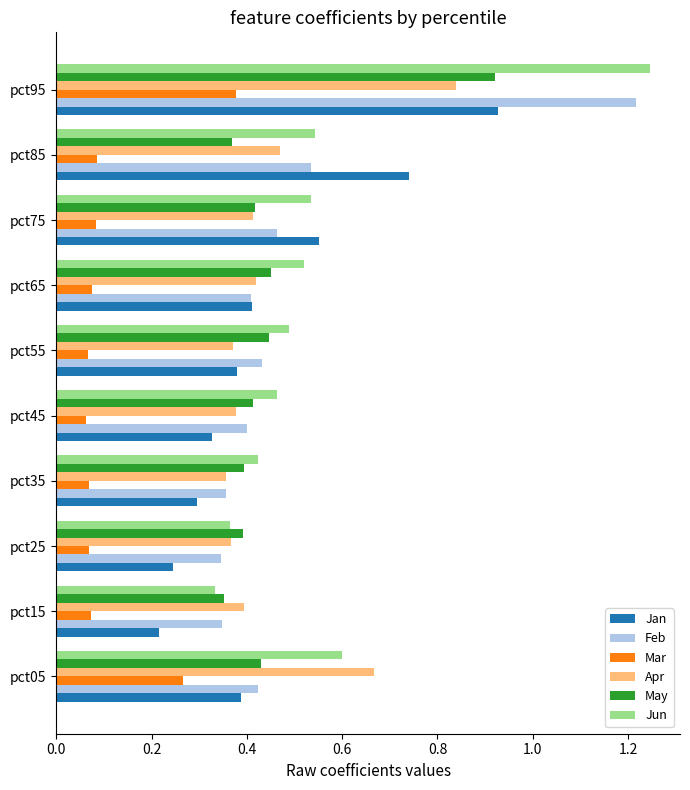

At which category is the sum across all series the highest?

pct95